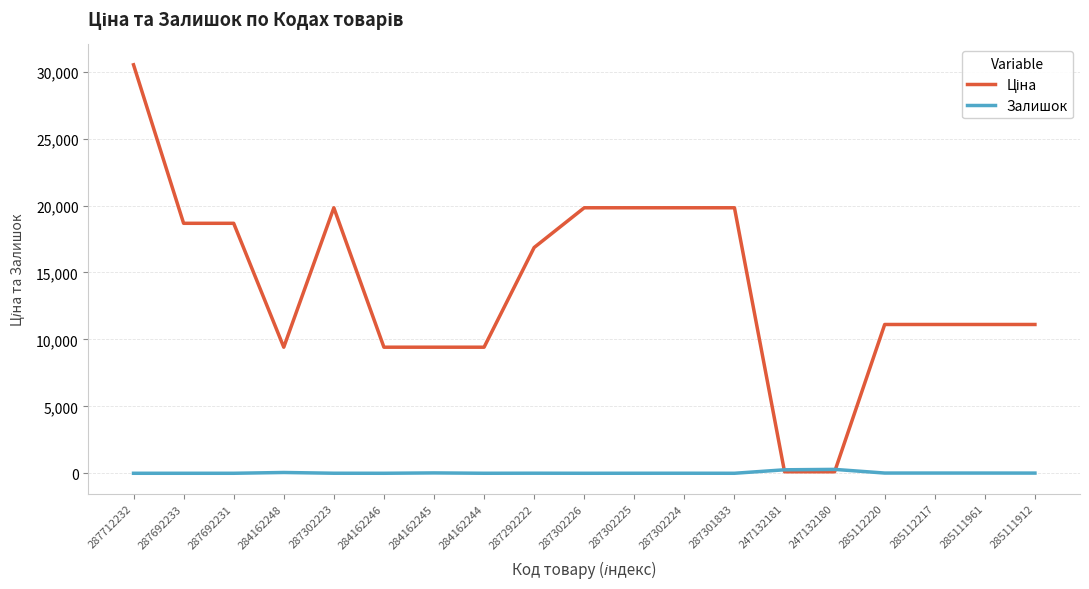

What is the sum of all Залишок values?

714.0